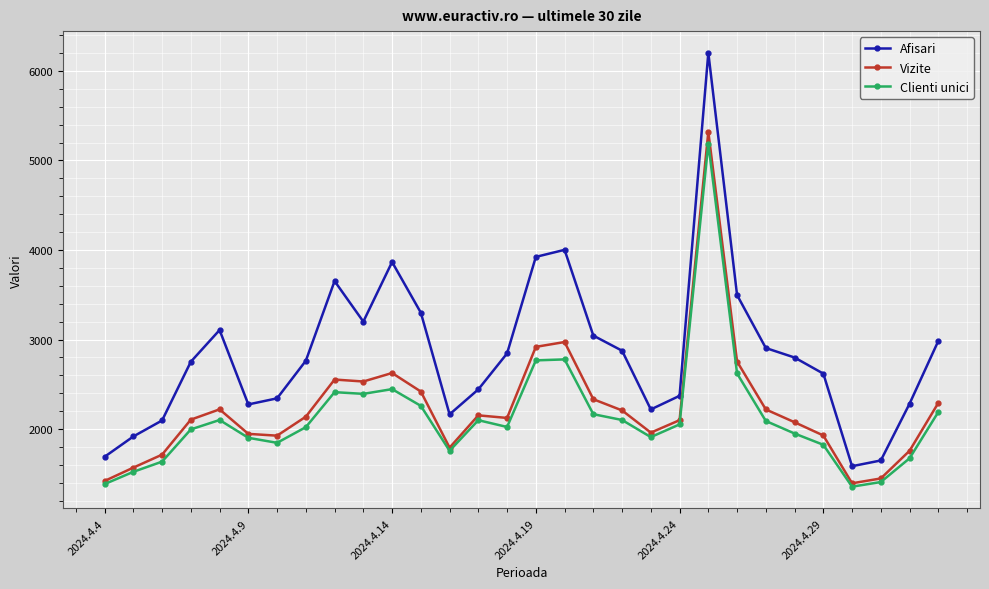

Which series has the widest spread of values?

Afisari